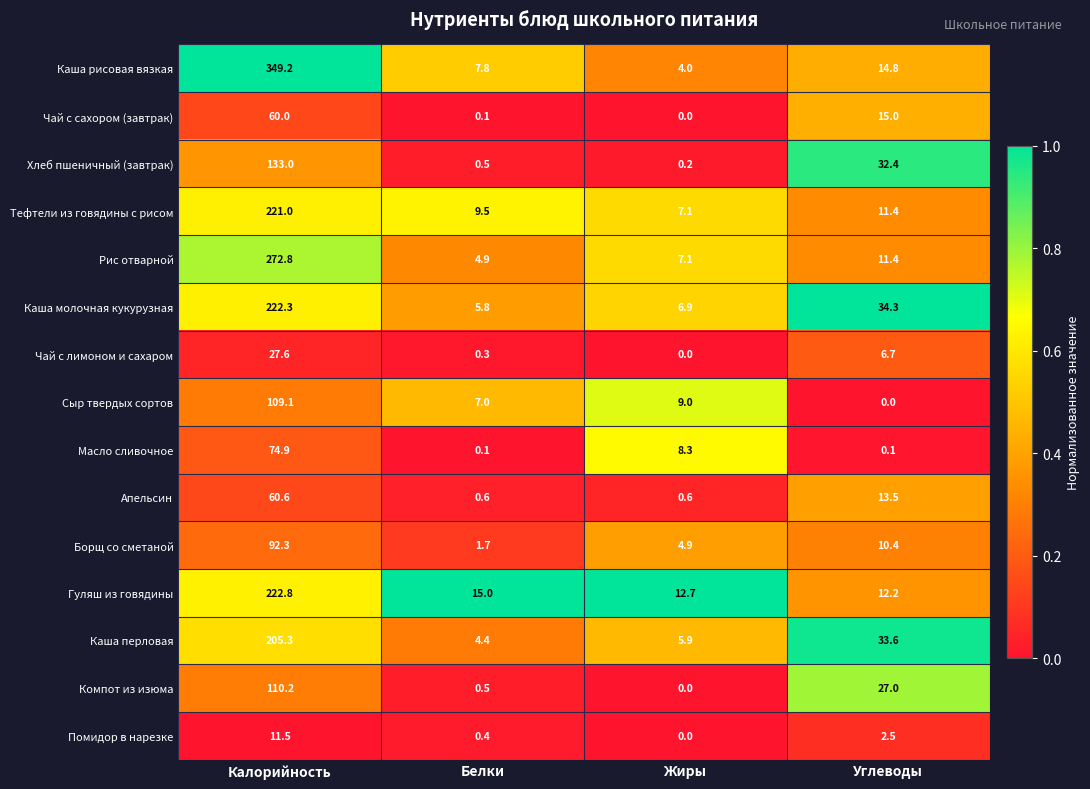

How many categories are shown in the chart?

4